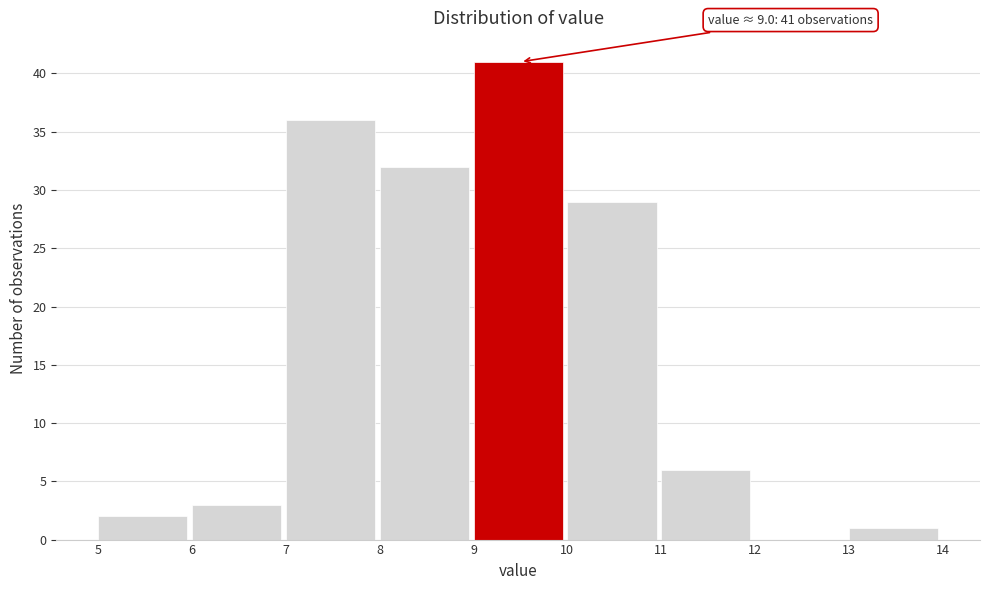

Over which range of the x-axis is the bar tallest?

9 to 10